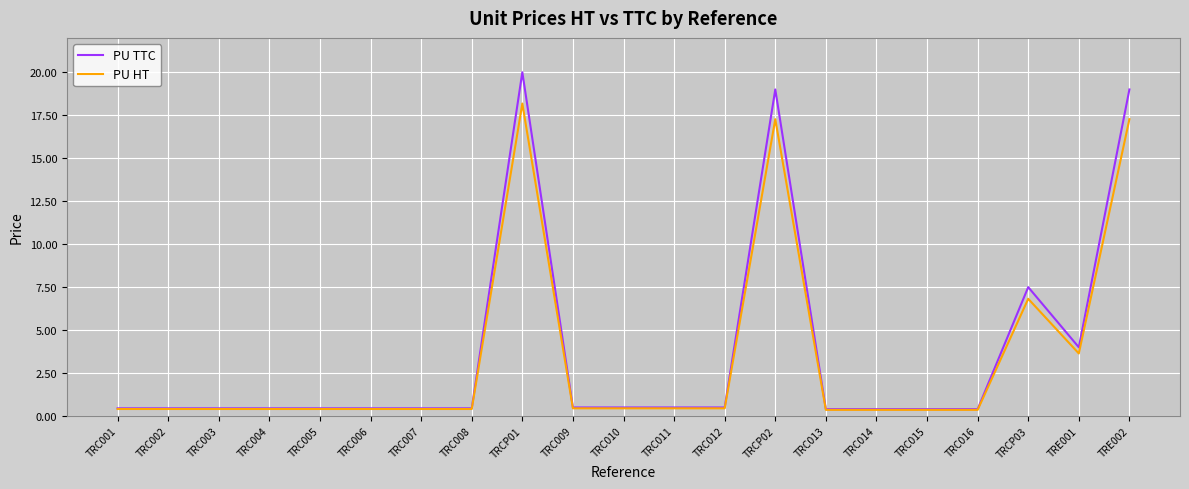

At which label does PU TTC reach its peak?

TRCP01